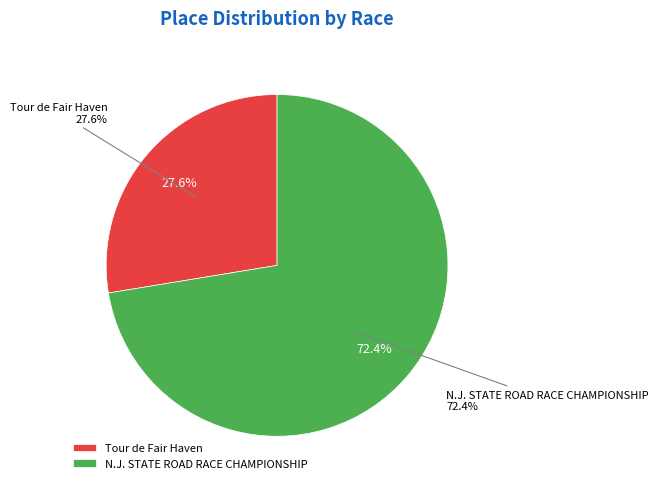

True or false: N.J. STATE ROAD RACE CHAMPIONSHIP accounts for 65% of the total.

False